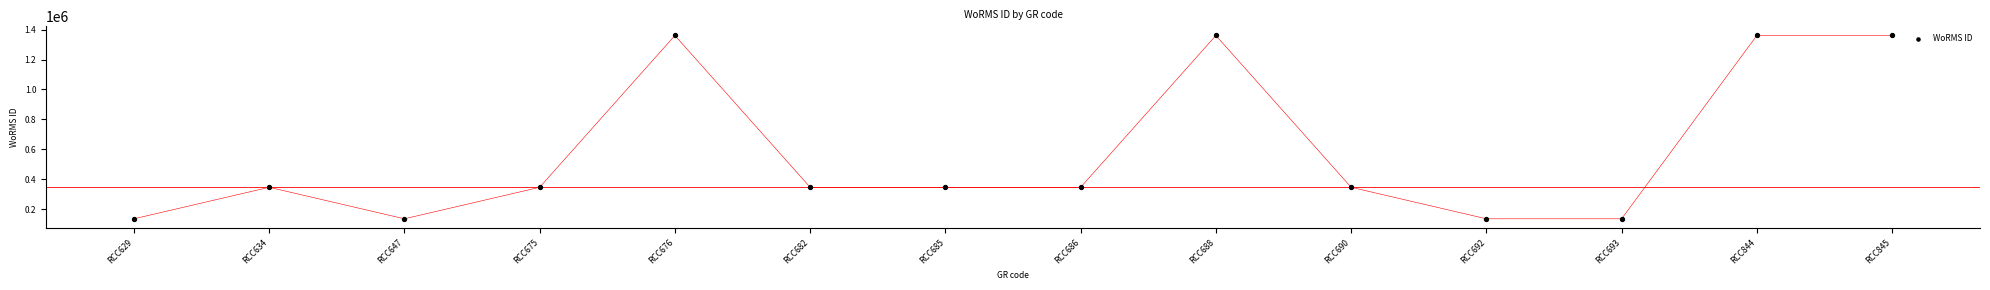

What is the range of Y values (max minus min)?

1226611